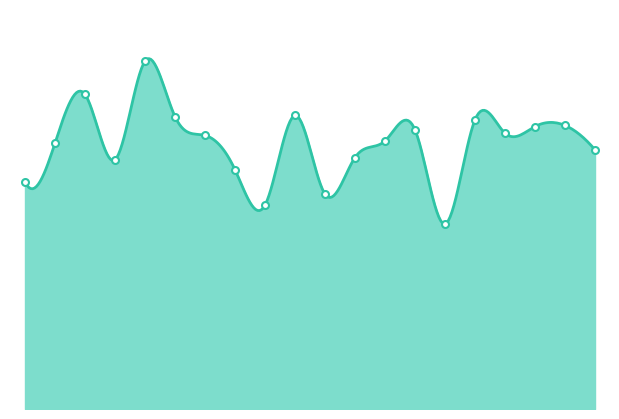

What is the value of the 17th point from the left?

24.9